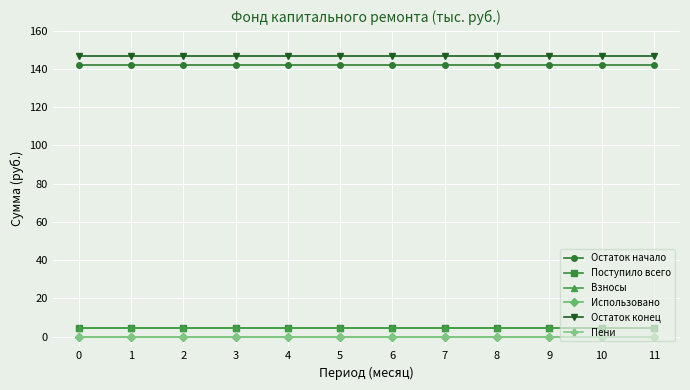

True or false: Пени has more than 0 points higher than both neighbors.

False